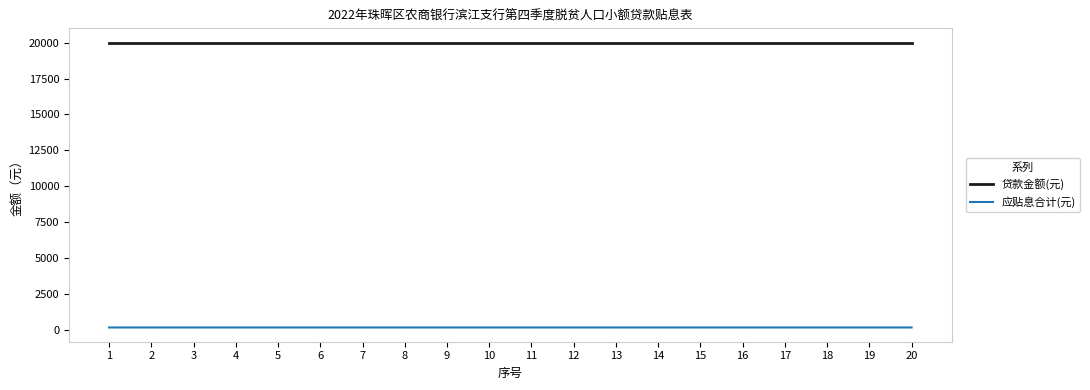

Is the value of 应贴息合计(元) at 6 greater than the value of 贷款金额(元) at 16?

No